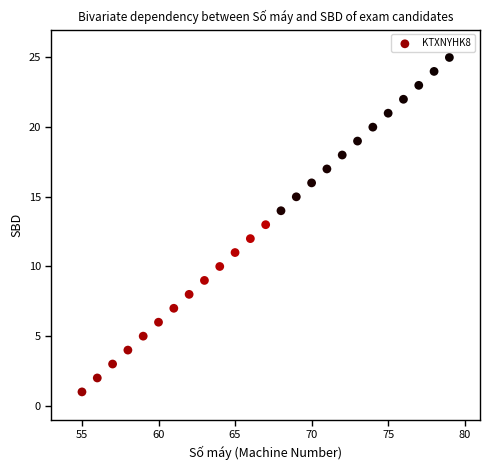

What is the range of Y values (max minus min)?

24